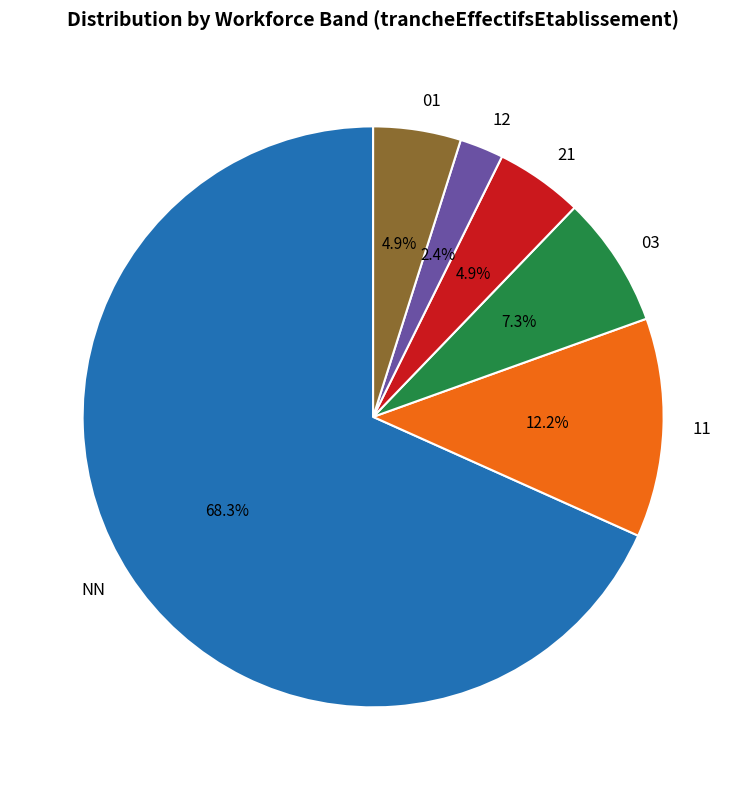

To the nearest percent, what is the average slice percentage?

17%